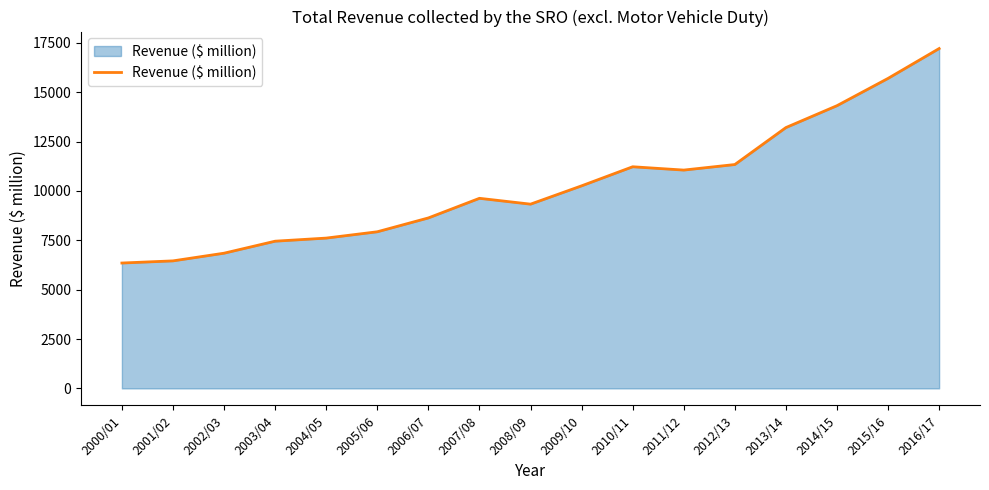

Which has a higher value, 2016/17 or 2005/06?

2016/17